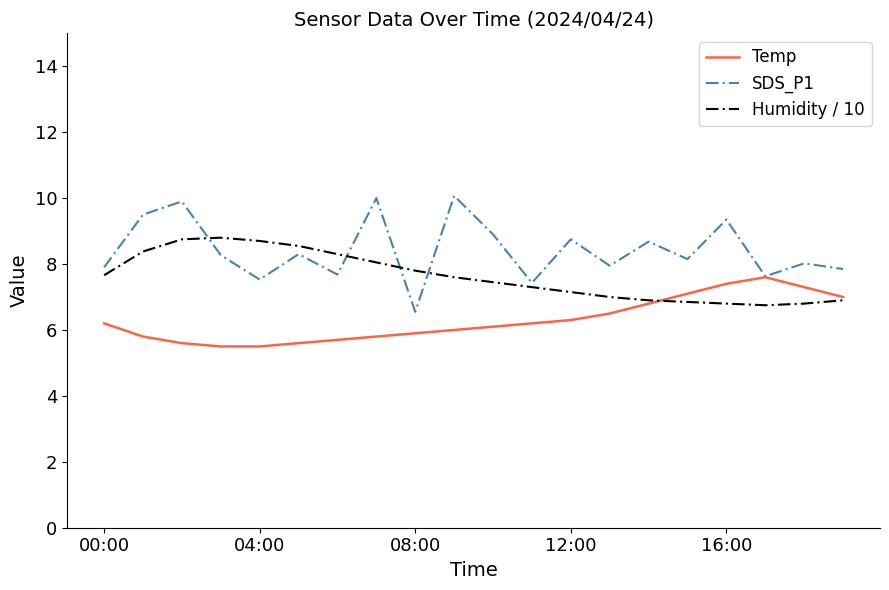

Rank the series by their average value, from lowest to highest.

Temp, Humidity / 10, SDS_P1